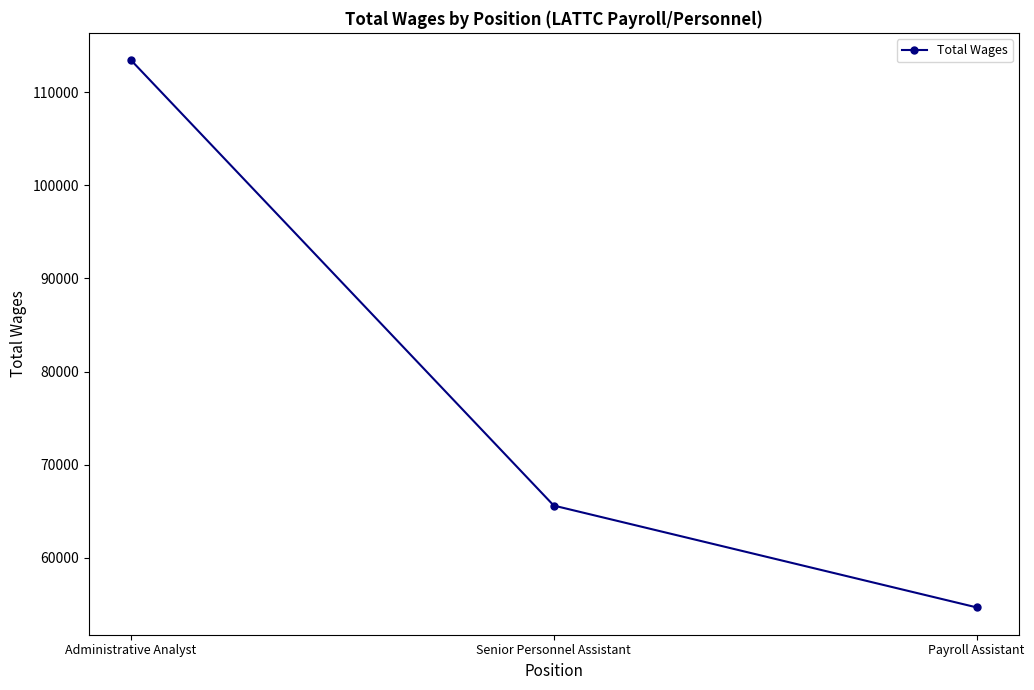

What is the change in value from Administrative Analyst to Senior Personnel Assistant?

-47816